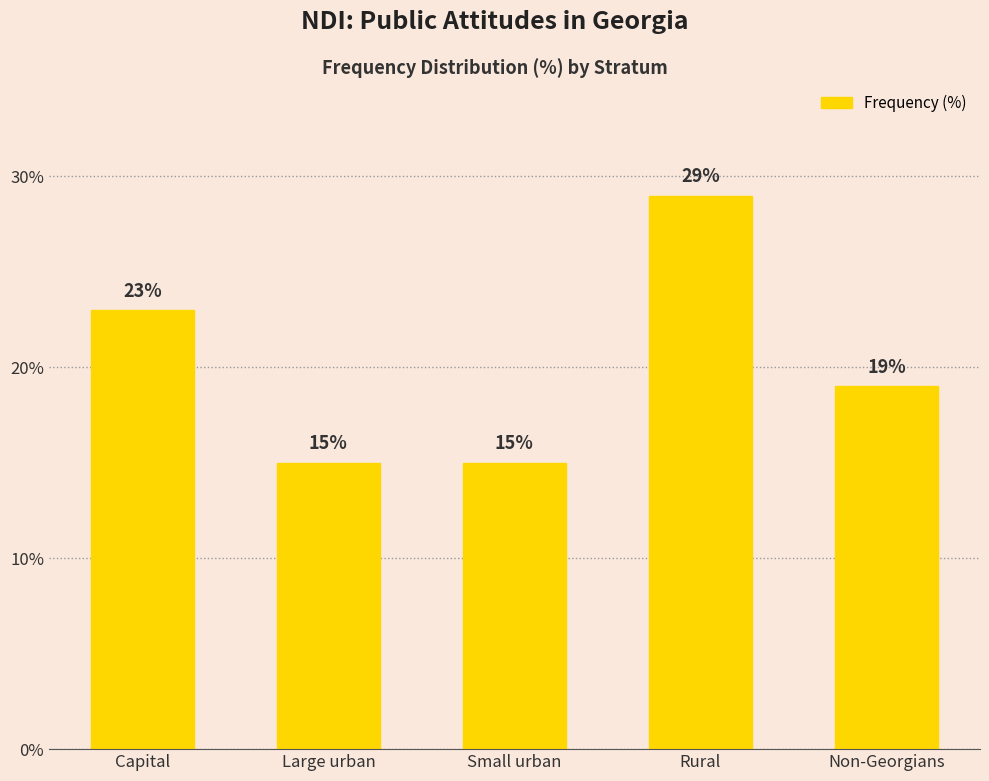

Which has a higher value, Large urban or Rural?

Rural